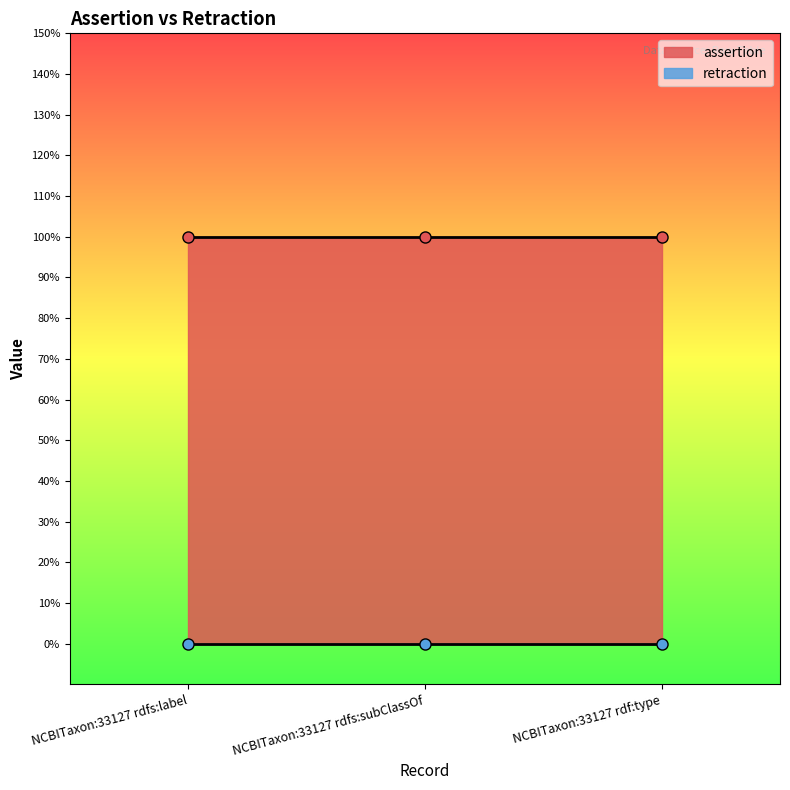

What position from the right is NCBITaxon:33127 rdf:type?

1